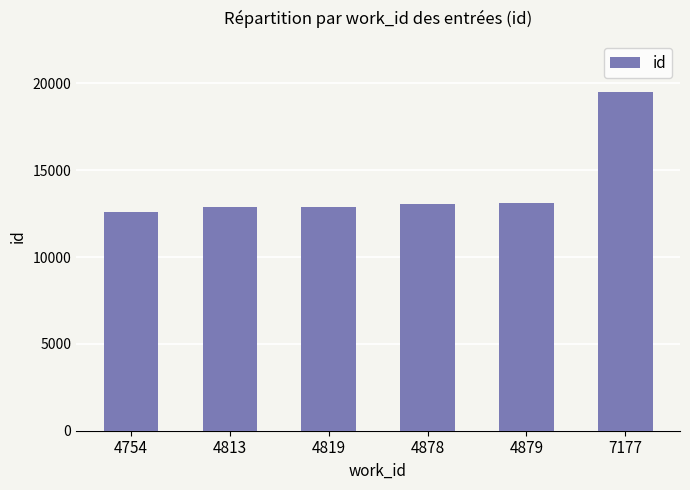

The value at 4819 is 6600. True or false?

False